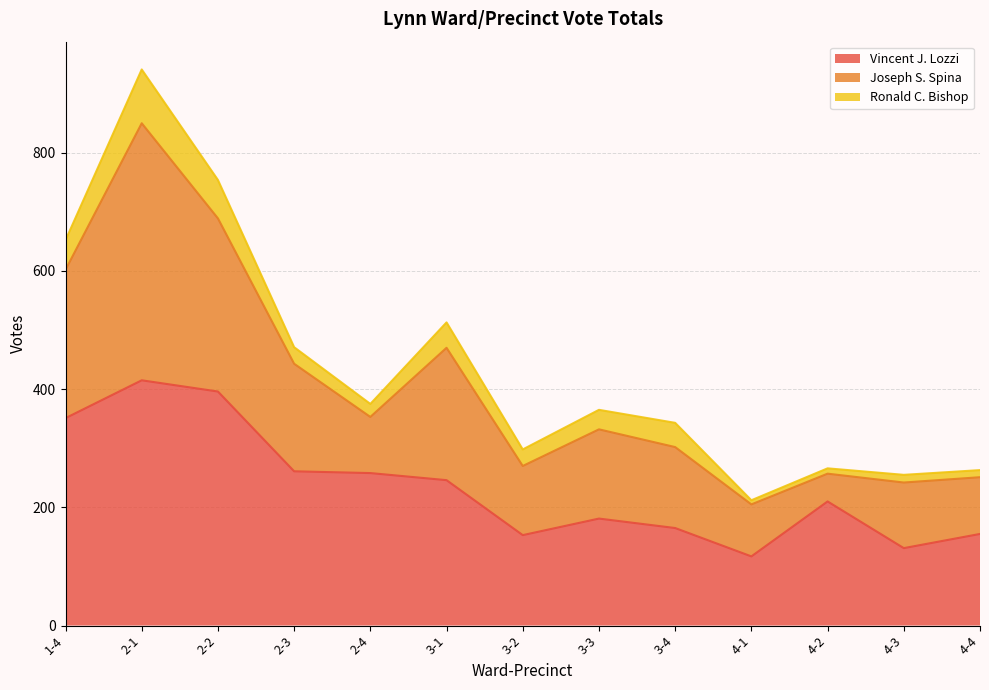

Is it true that Ronald C. Bishop equals 9 at 4-2?

True